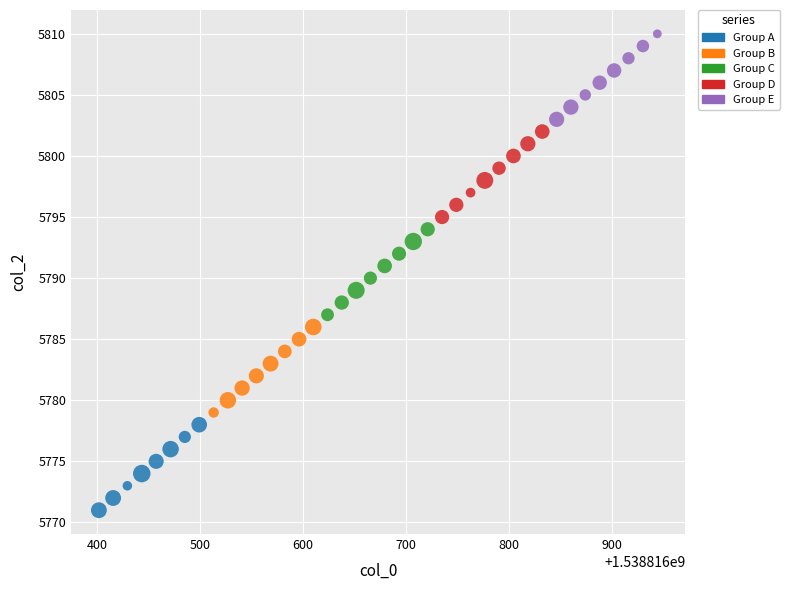

Which series contains the highest Y value?

Group E